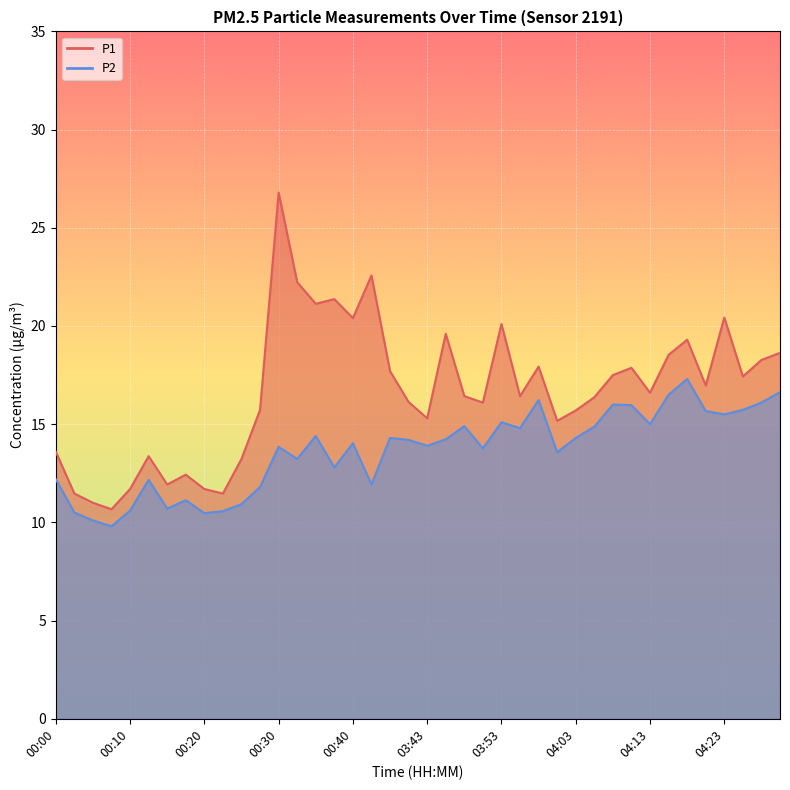

Where is the first local minimum for P1?

00:08